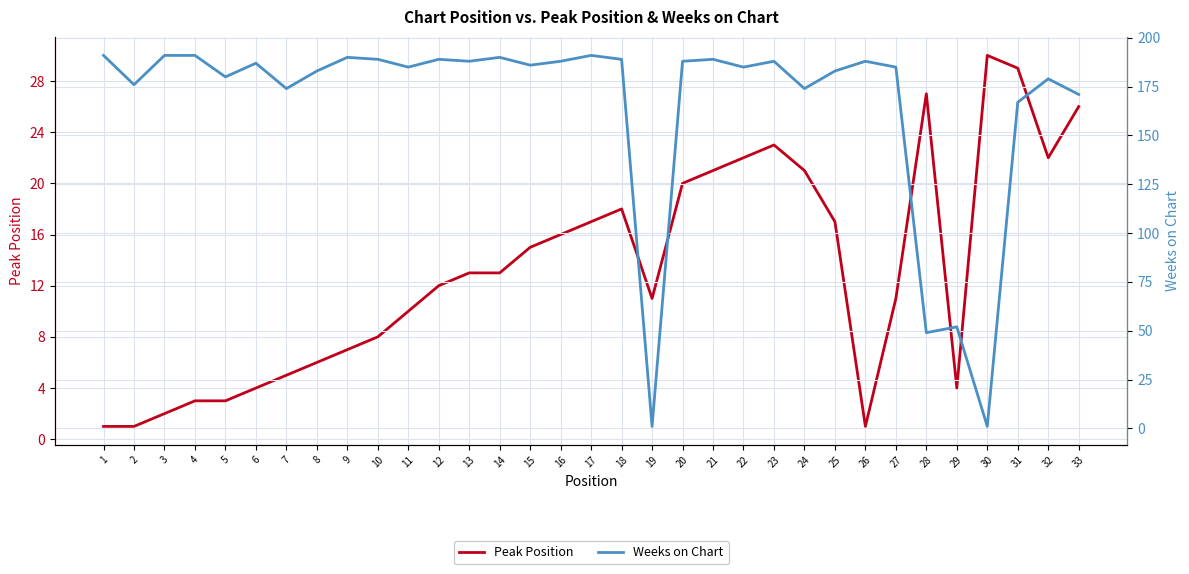

How many distinct data groups are displayed?

2